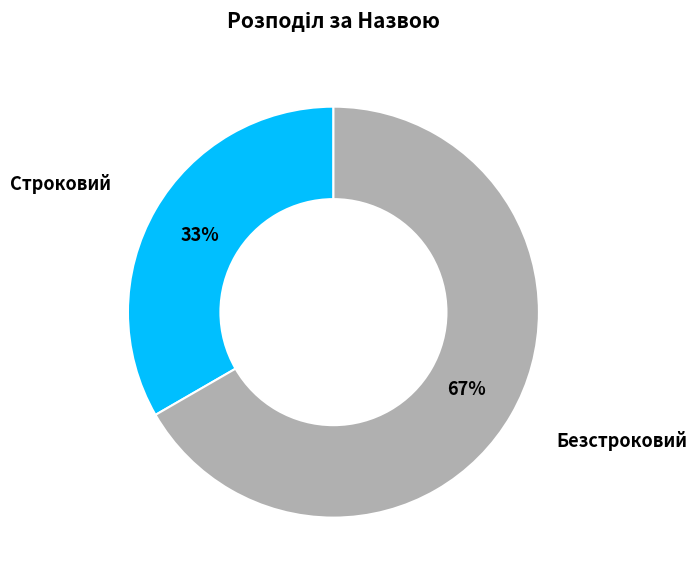

To the nearest percent, what is the average slice percentage?

50%